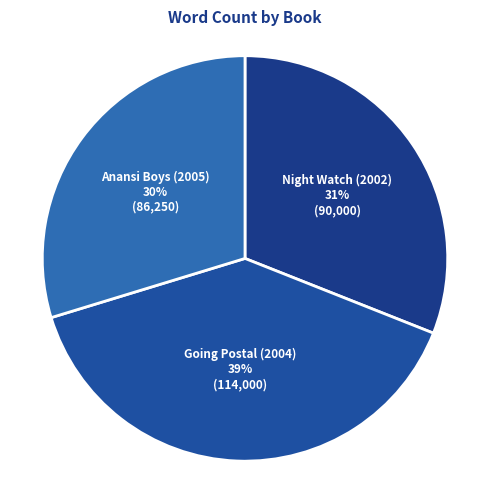

Is there a majority slice in this chart?

No